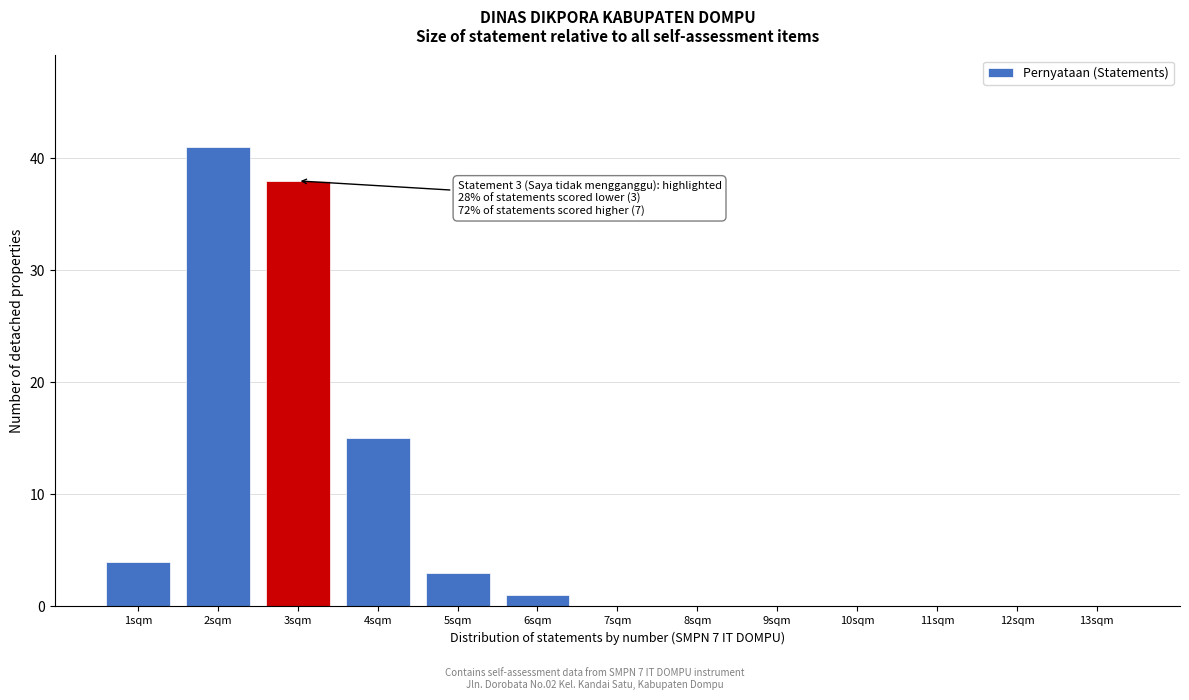

Reading left to right, what are all the values shown in this chart?

1sqm=4	2sqm=41	3sqm=38	4sqm=15	5sqm=3	6sqm=1	7sqm=0	8sqm=0	9sqm=0	10sqm=0	11sqm=0	12sqm=0	13sqm=0